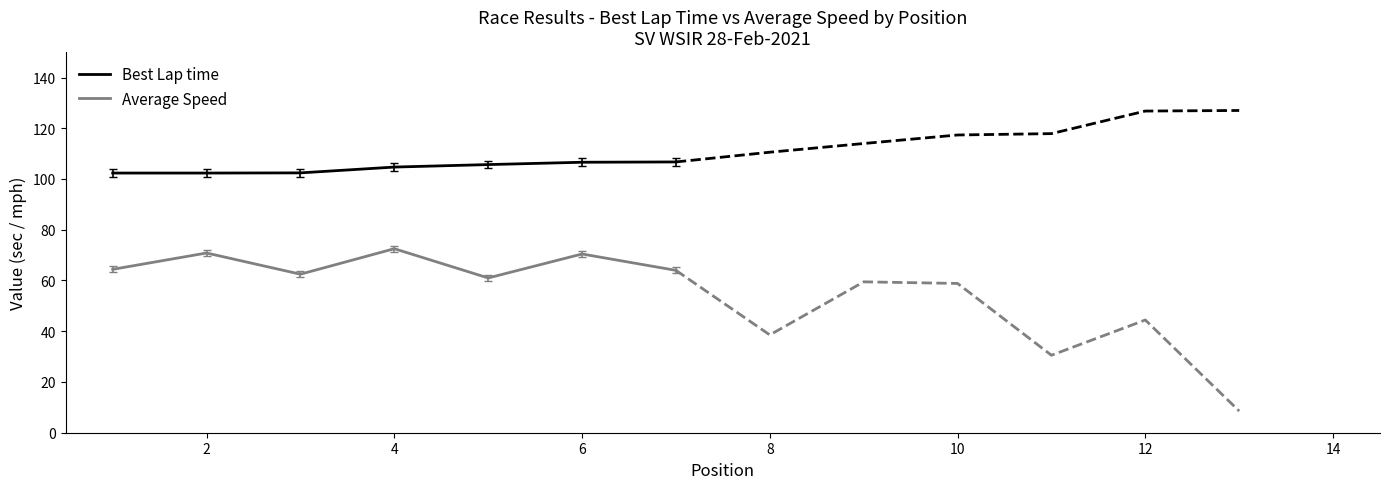

True or false: Best Lap time and Average Speed cross at least once.

False